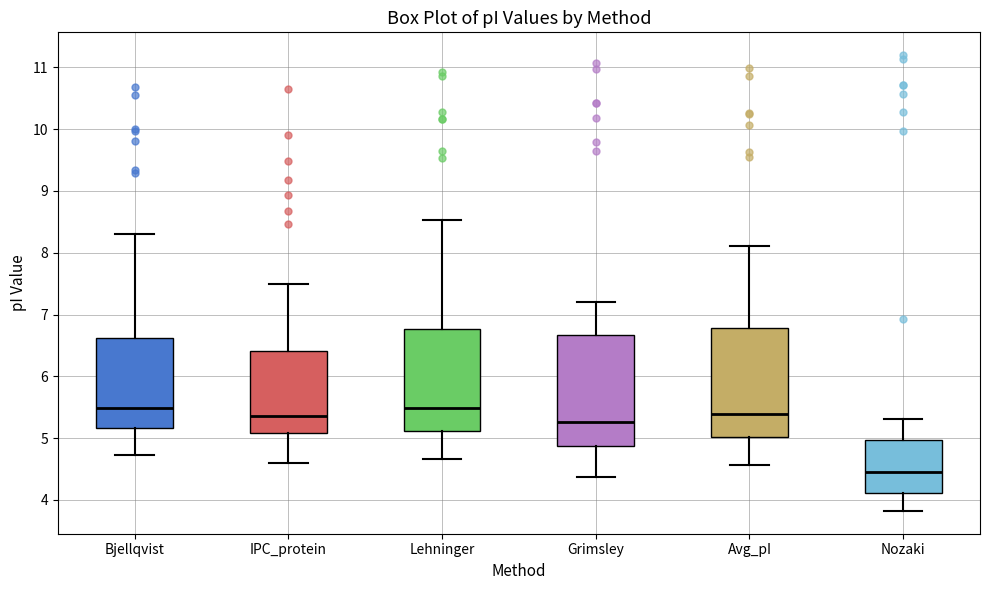

Reading left to right, transcribe this box plot: for each box, give where its median line is, the range the box spans, and where its two whiskers end, as read against the y-axis. The values are not printed on the chart, so give them approximately, as read against the axis.

Bjellqvist: median 5.5, box 5.2 to 6.6, whiskers 4.7 to 8.3
IPC_protein: median 5.4, box 5.1 to 6.4, whiskers 4.6 to 7.5
Lehninger: median 5.5, box 5.1 to 6.8, whiskers 4.7 to 8.5
Grimsley: median 5.3, box 4.9 to 6.7, whiskers 4.4 to 7.2
Avg_pI: median 5.4, box 5.0 to 6.8, whiskers 4.6 to 8.1
Nozaki: median 4.4, box 4.1 to 5.0, whiskers 3.8 to 5.3